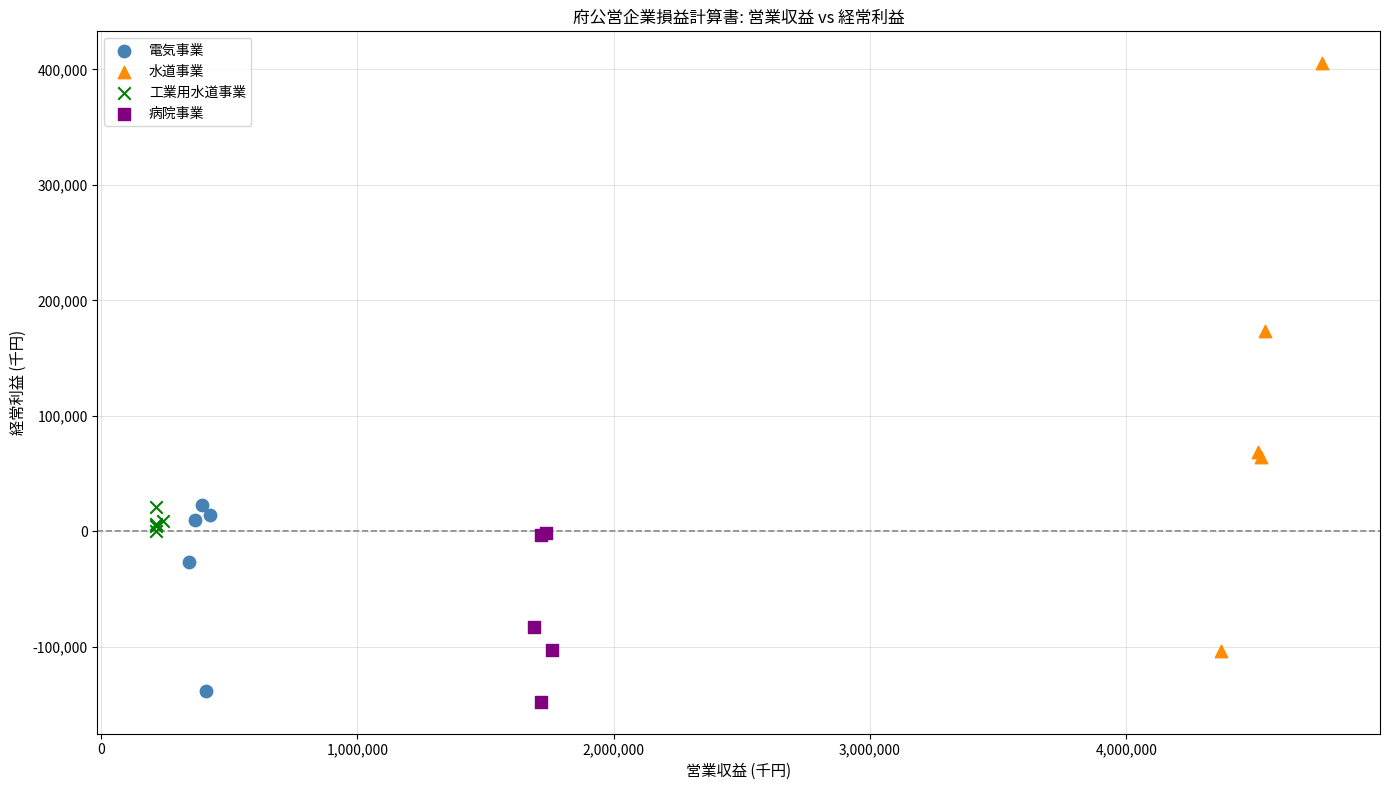

What are all the series names shown in the legend?

電気事業, 水道事業, 工業用水道事業, 病院事業